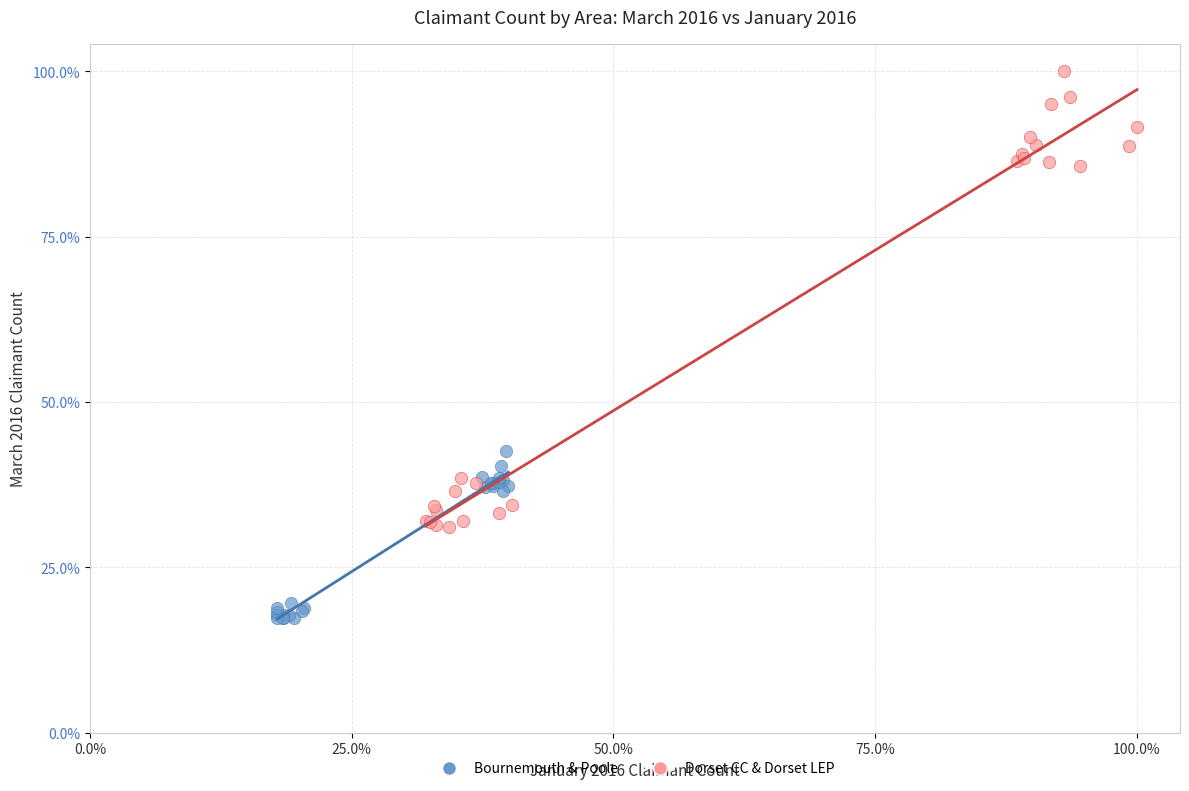

Which series reaches the minimum Y coordinate?

Bournemouth & Poole